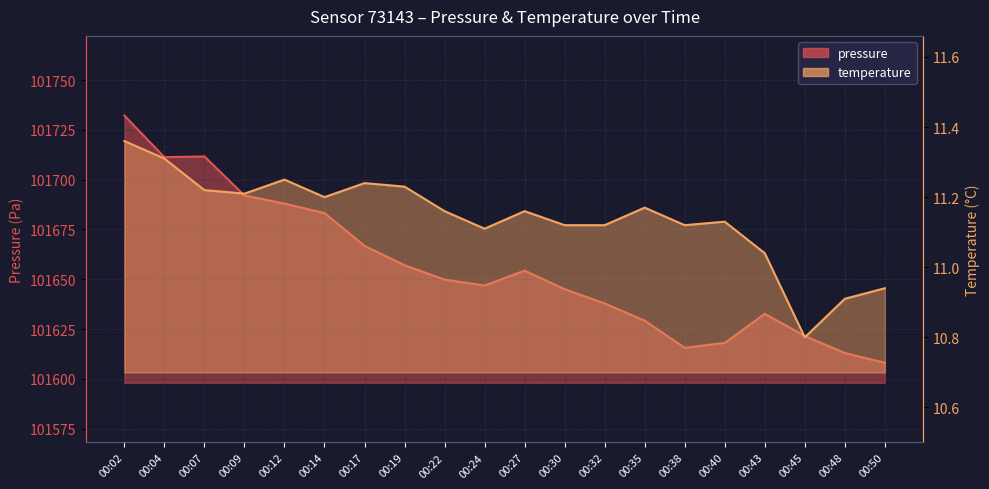

Which series changed the most between 00:35 and 00:40?

pressure